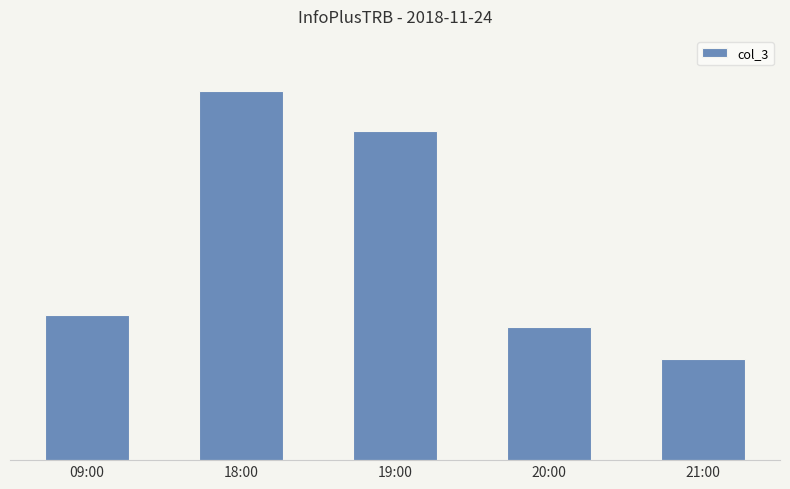

What is the label of the 1st bar from the left?

09:00